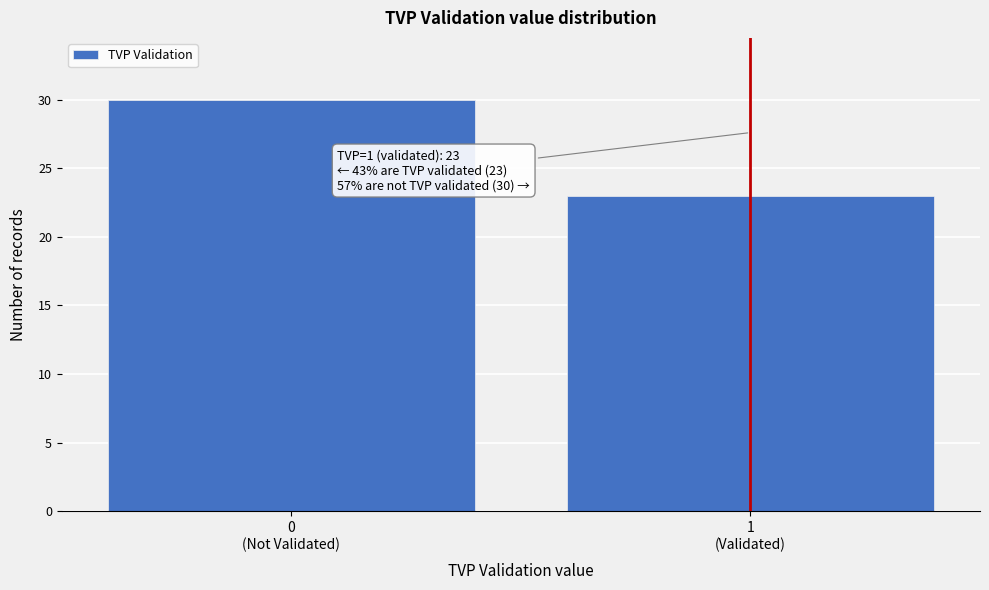

Reading right to left, list all the values displayed in this chart.

23	30